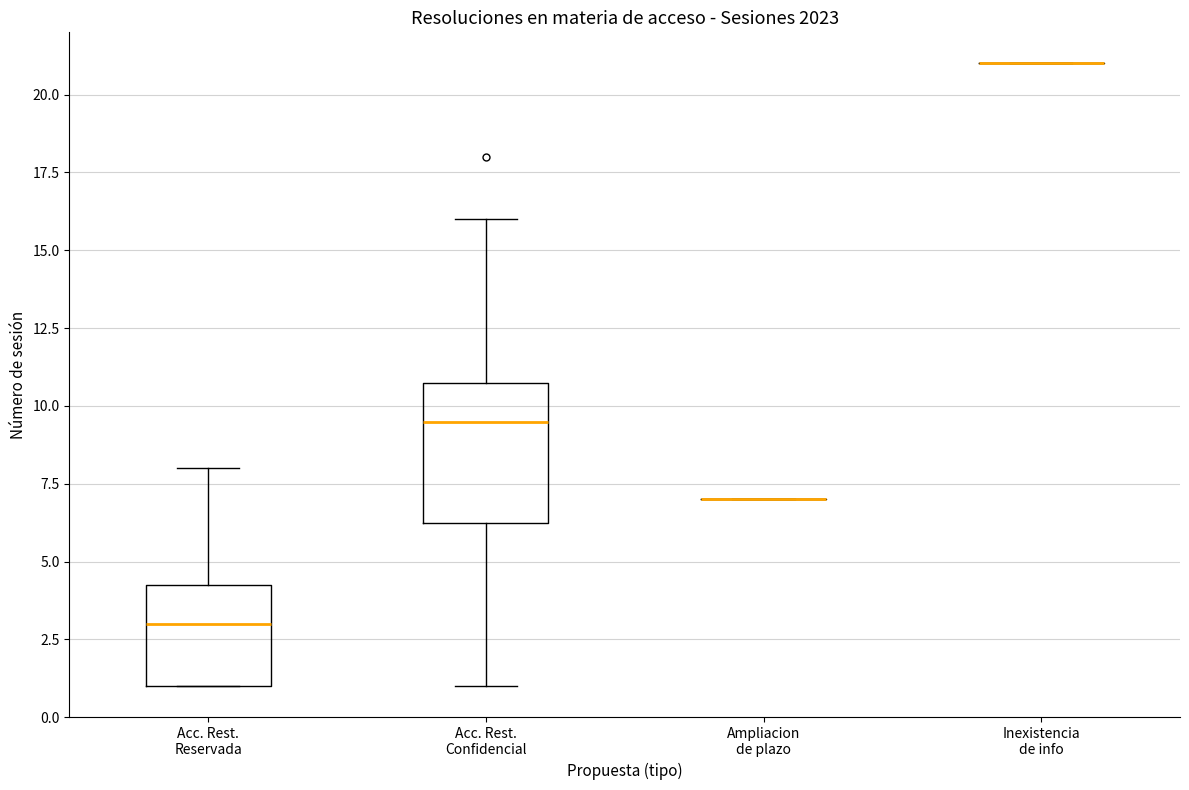

Reading left to right, read every box against the y-axis: the position of its median line, the range the box covers, and the ends of its whiskers. The values are not printed on the chart, so give them approximately, as read against the axis.

Acc. Rest. Reservada: median 3.0, box 1.0 to 4.5, whiskers 1.0 to 8.0
Acc. Rest. Confidencial: median 9.5, box 6.5 to 11.0, whiskers 1.0 to 16.0
Ampliacion de plazo: box collapsed to a line at 7.0, whiskers 7.0 to 7.0
Inexistencia de info: box collapsed to a line at 21.0, whiskers 21.0 to 21.0